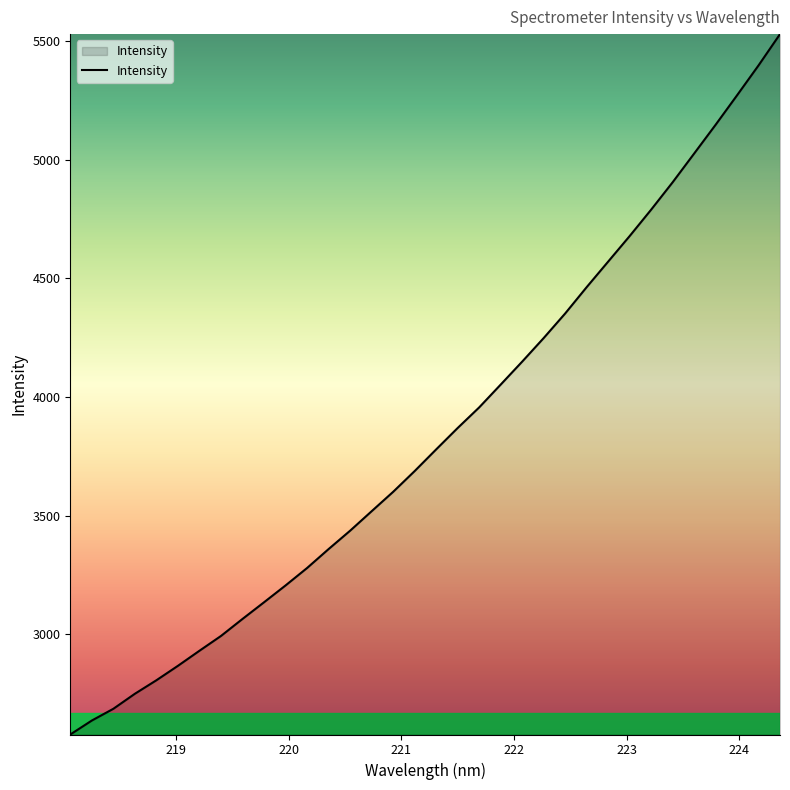

What is the difference between the maximum and minimum values?

2951.5